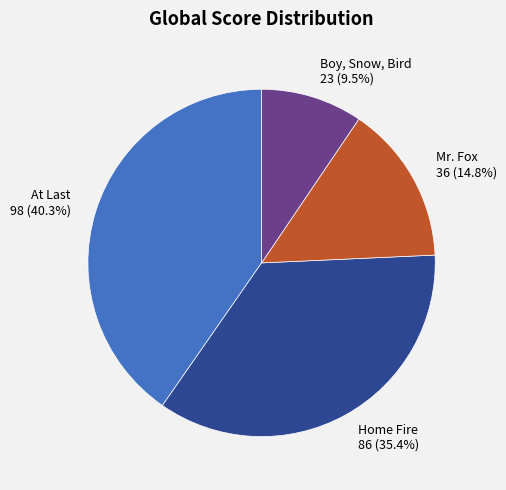

Is there a majority slice in this chart?

No